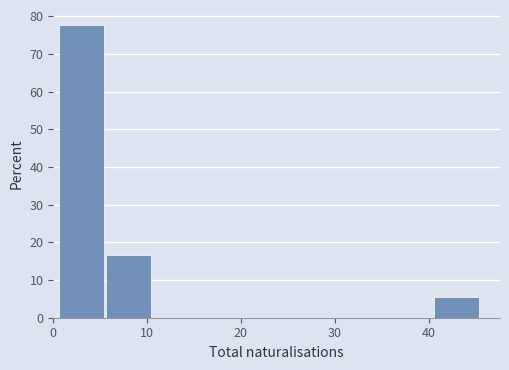

What is the height of the bar covering 0.5 to 5.5 on the x-axis? Neither the bar edges nor the heights are printed on the chart, so give them approximately, as read against the axes.

78